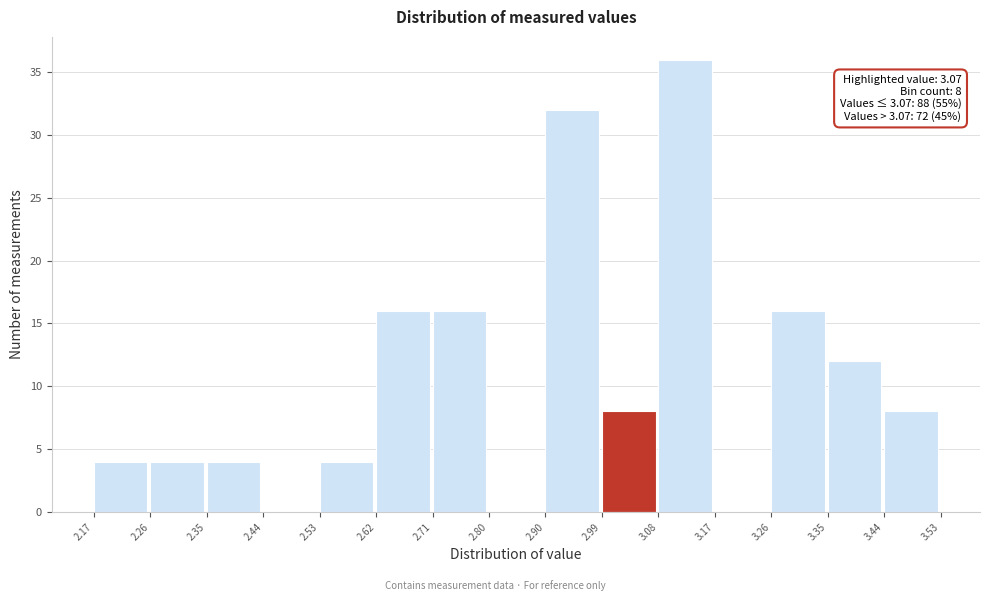

Over which range of the x-axis is the bar tallest?

3.08 to 3.17